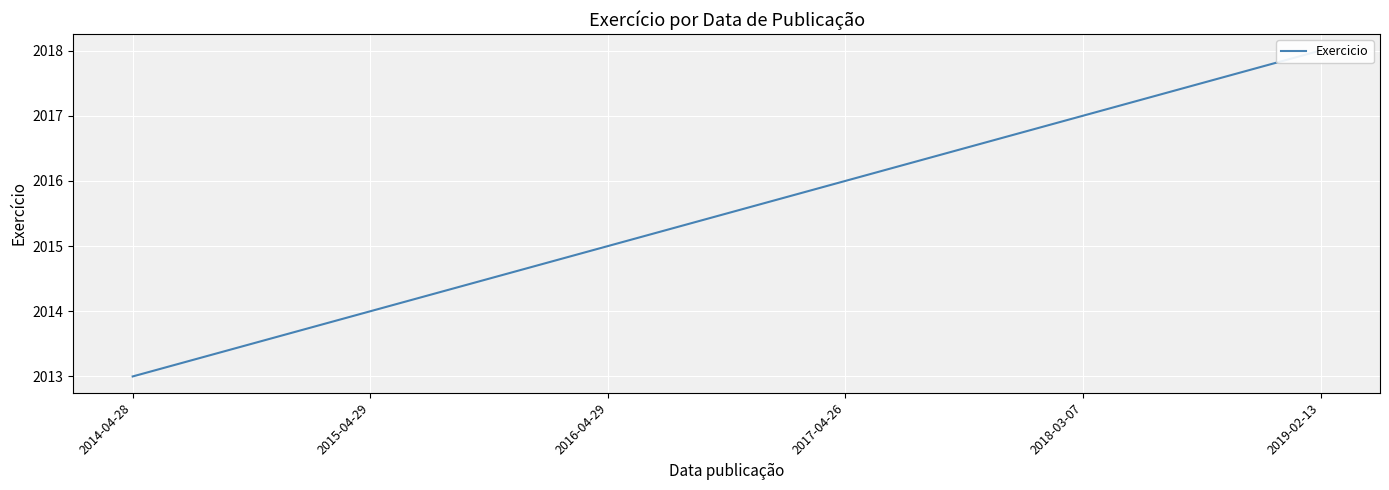

What is the sum of all values?

12093